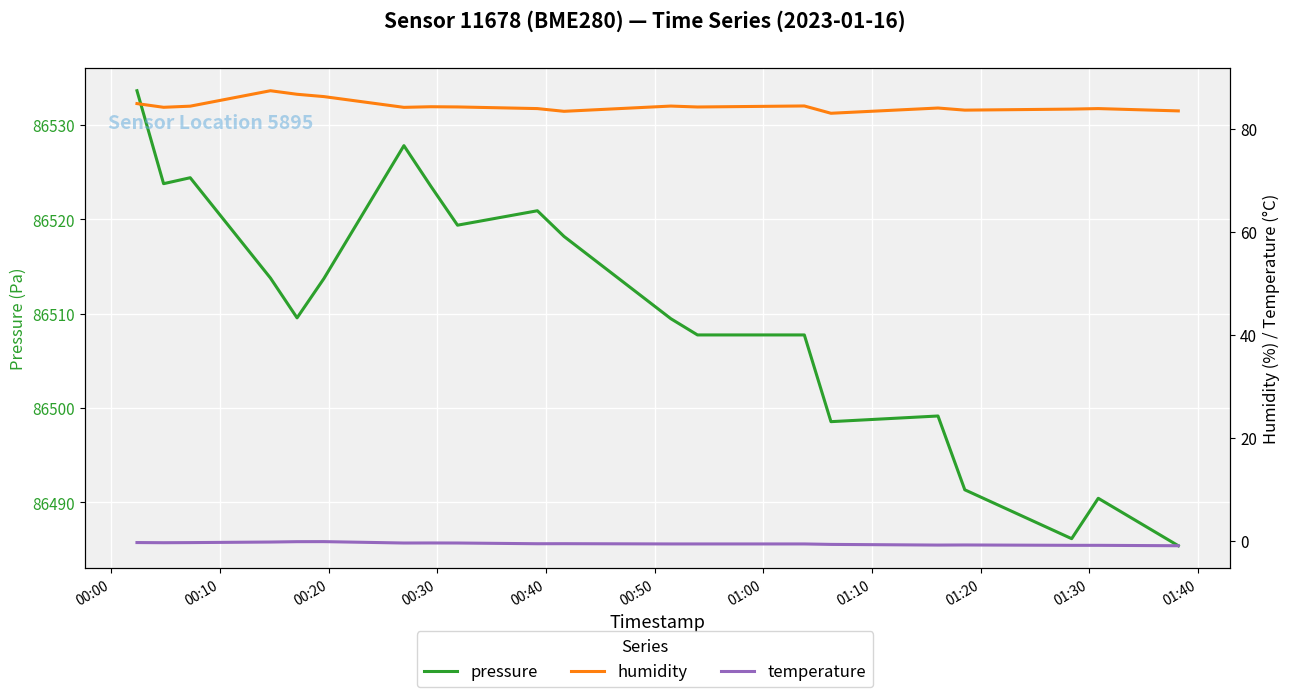

True or false: temperature and humidity cross at least once.

False